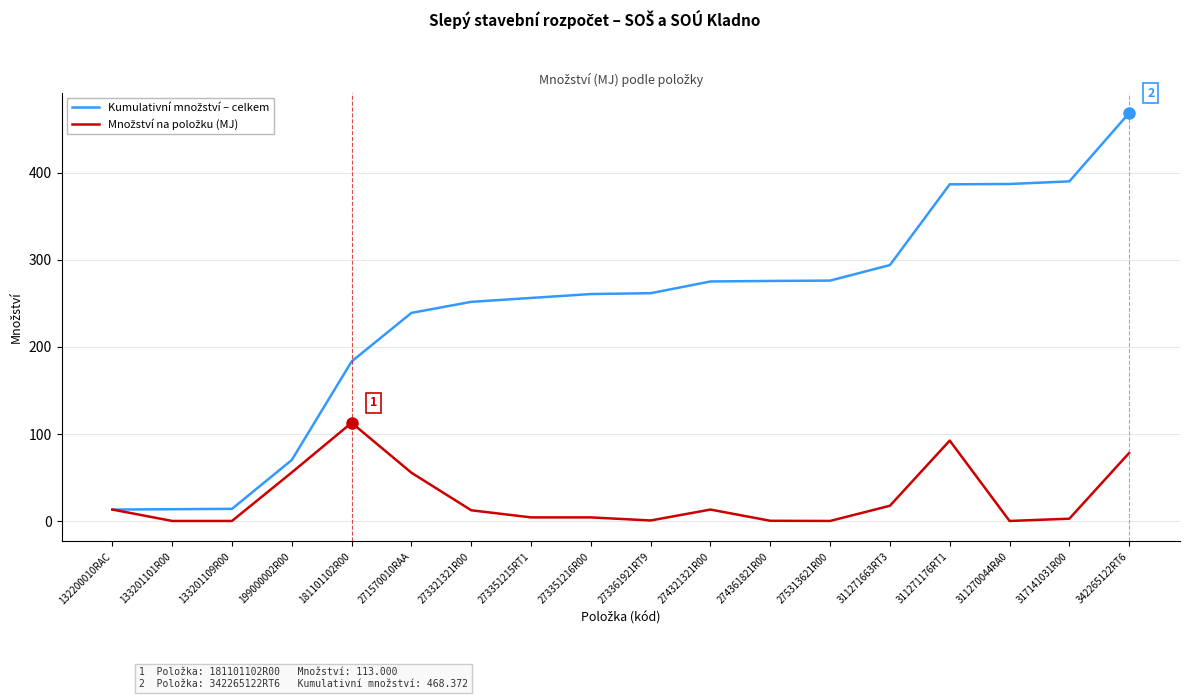

What is the greatest value displayed?

468.4